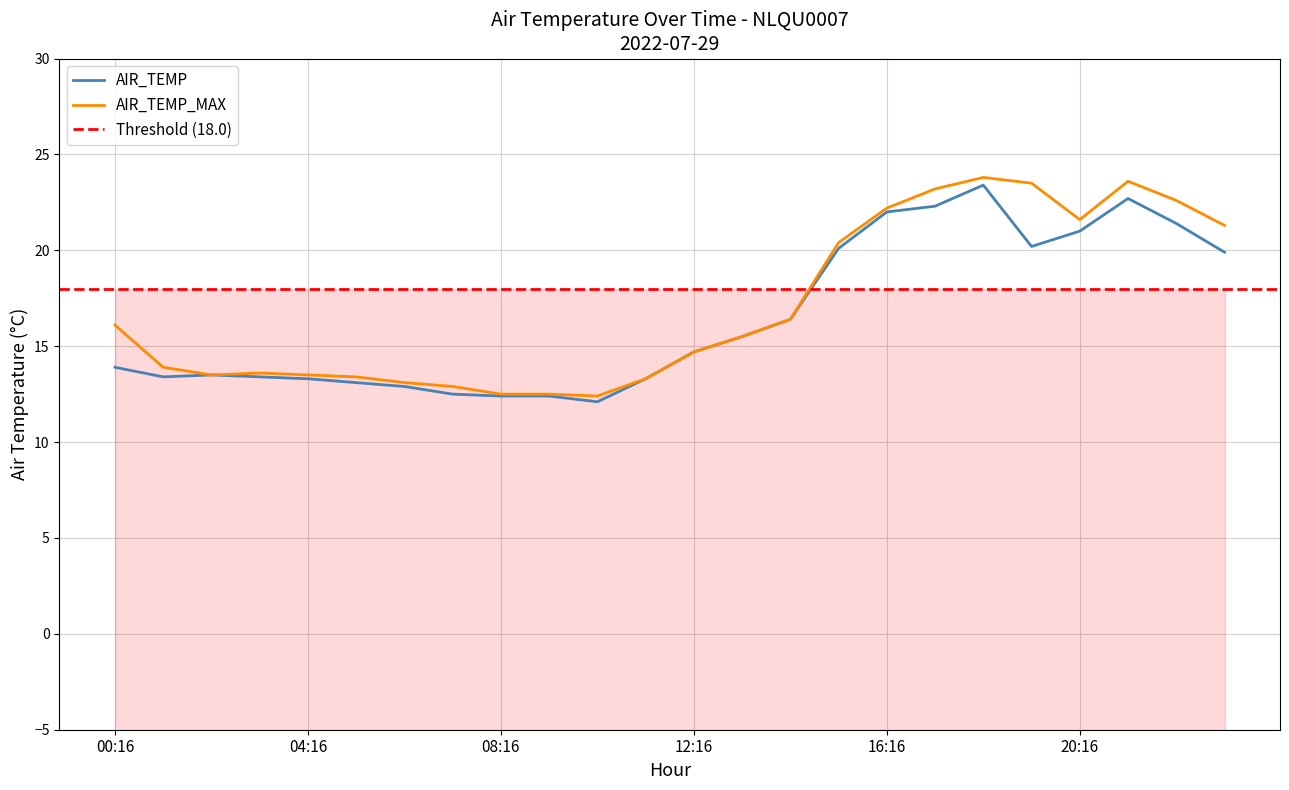

How many values in the AIR_TEMP_MAX series exceed 15?

12